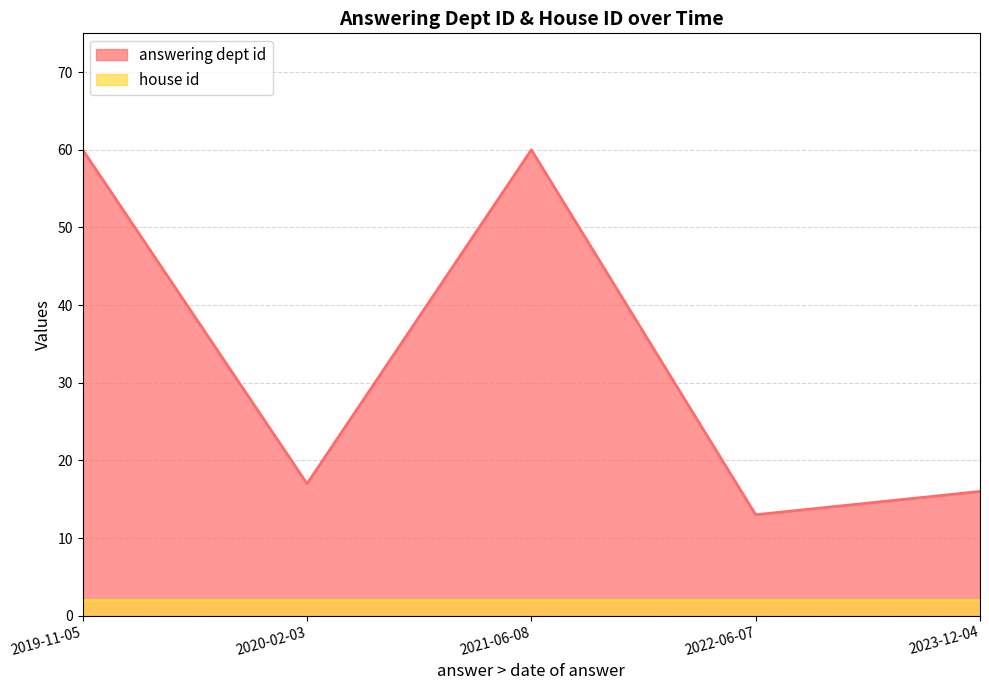

Approximately how many times larger is the value at 2023-12-04 compared to 2021-06-08?

0.3